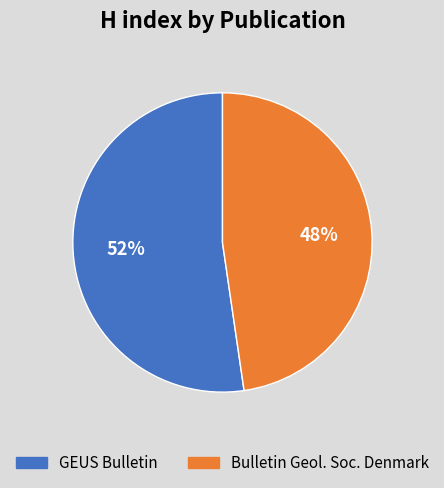

Which category has the smallest portion of the pie?

Bulletin Geol. Soc. Denmark